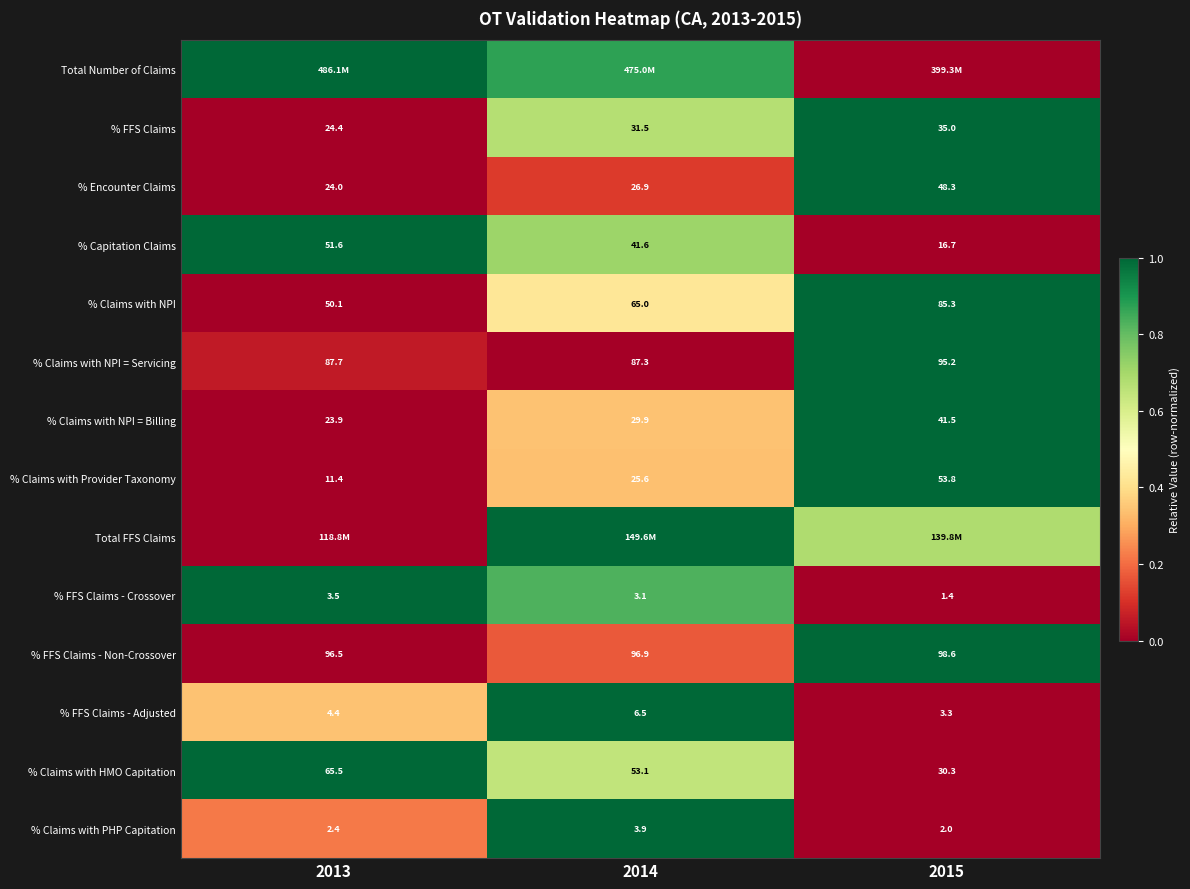

How many values in the % FFS Claims - Adjusted series are below 4?

1